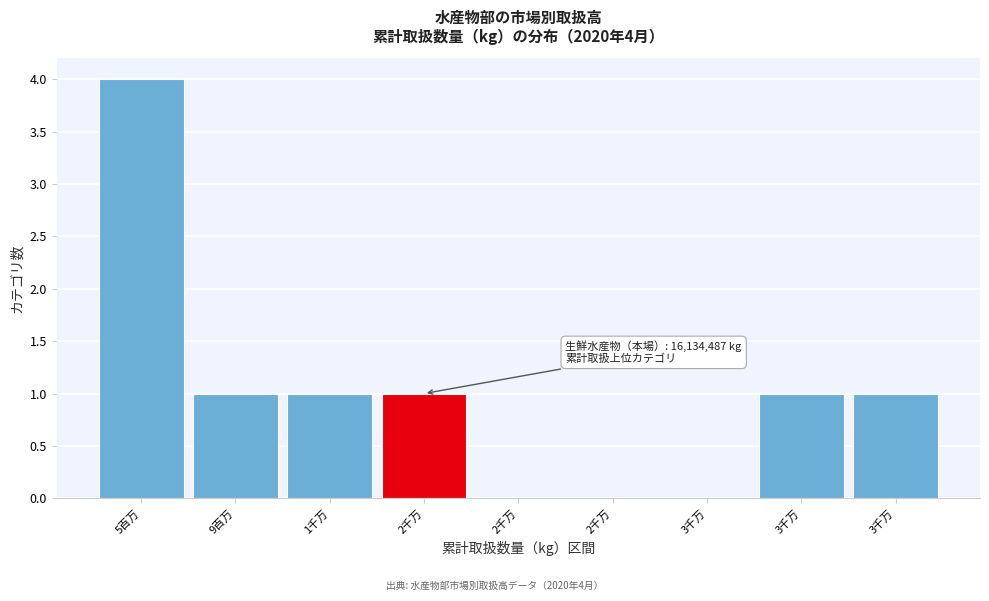

How many distinct data groups are displayed?

1